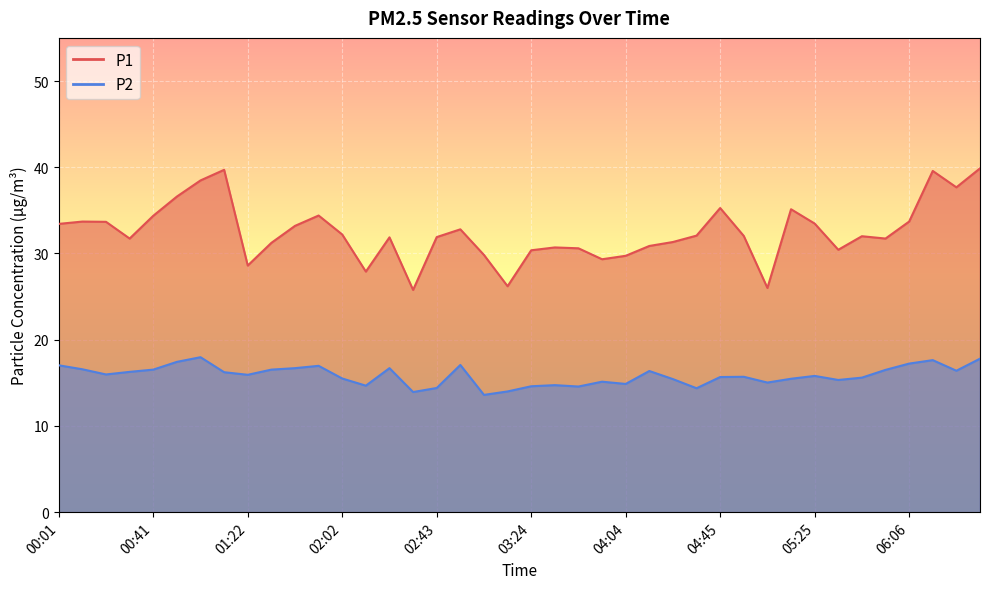

How many interior local valleys does the P1 series have?

10